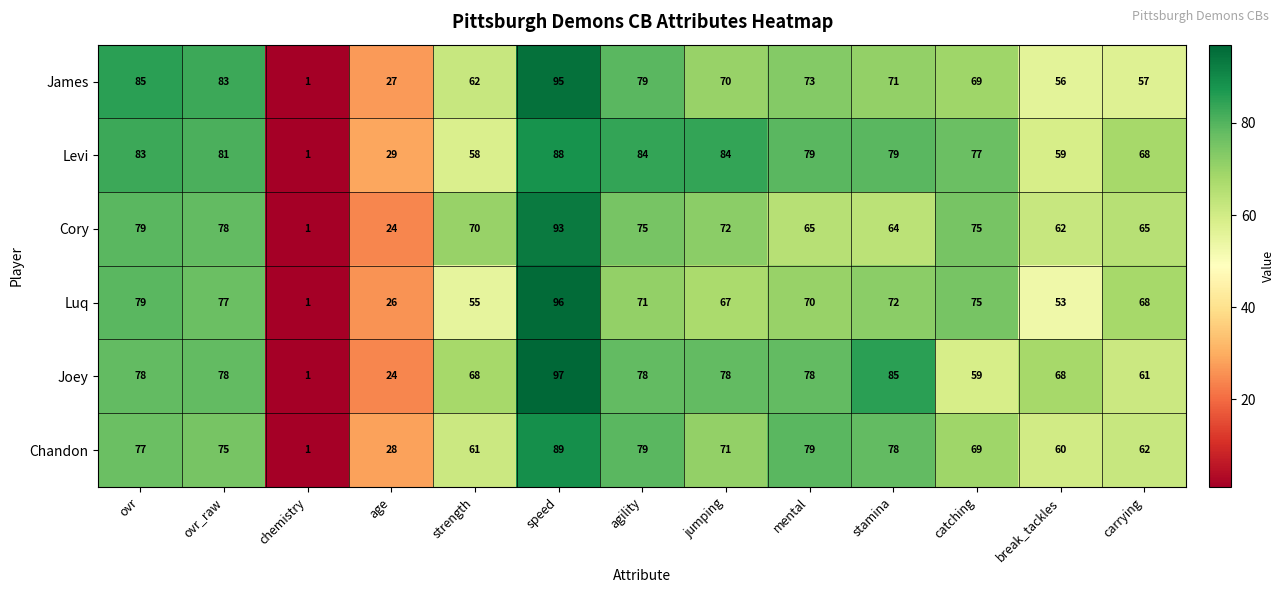

Read the Luq value at carrying, to the nearest 10.

70